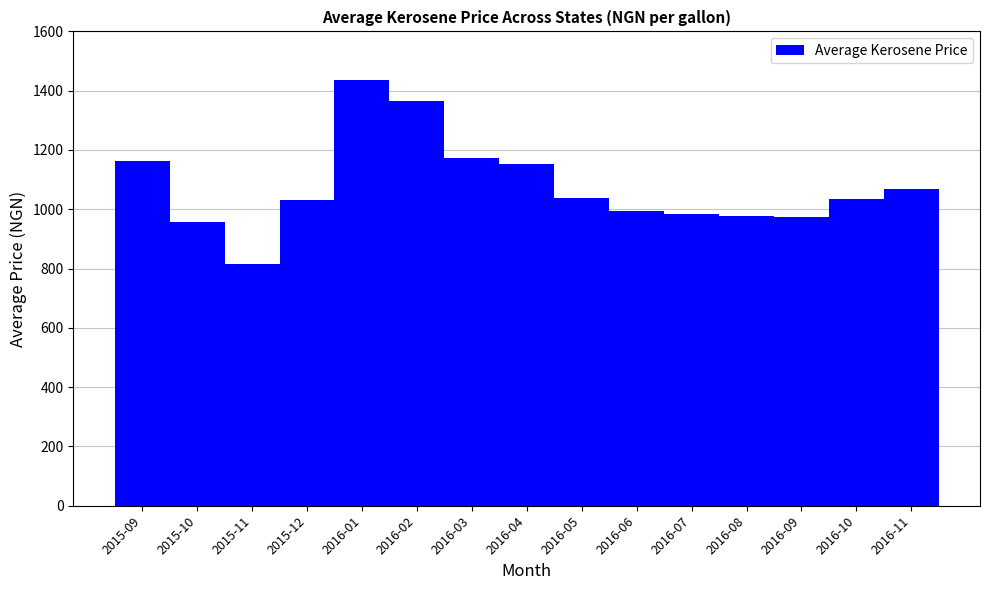

What is the smallest value displayed?

816.5